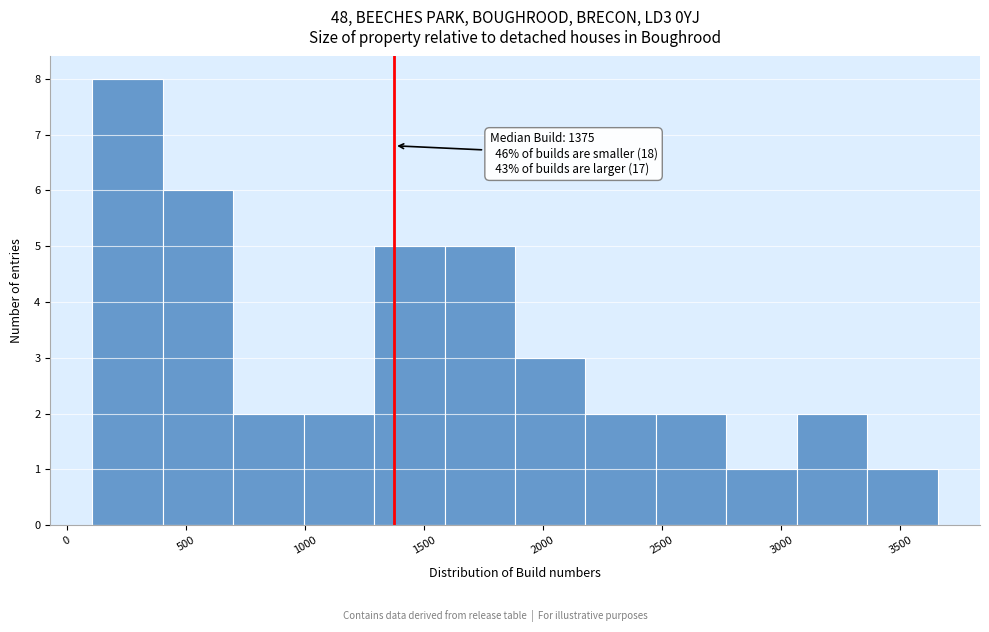

Which range on the x-axis has the tallest bar?

100 to 400